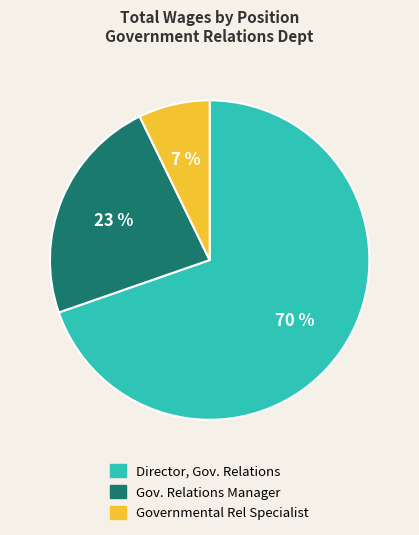

Does any single category account for the majority?

Yes